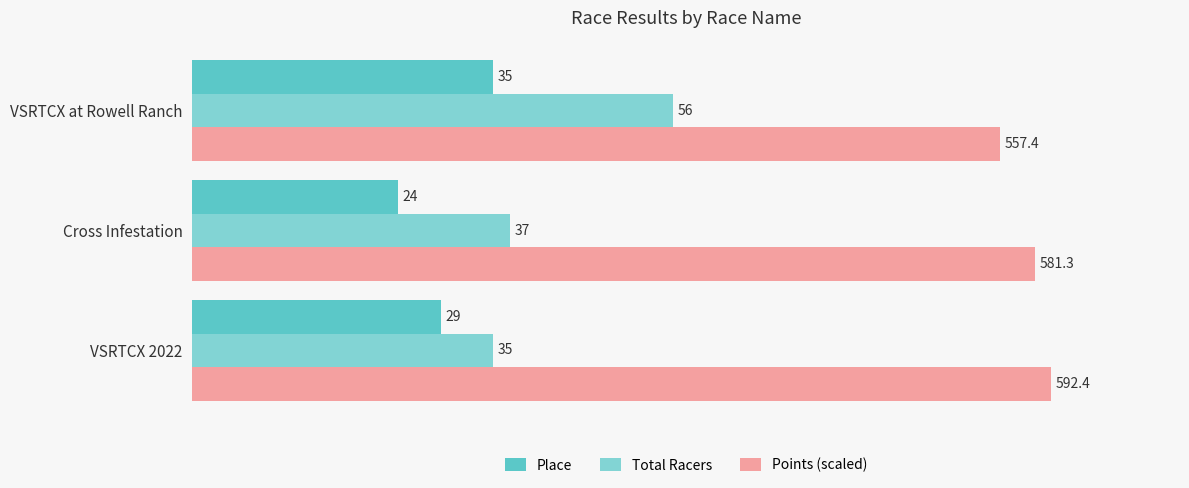

What is the sum of the Total Racers values at Cross Infestation and VSRTCX 2022?

72.0